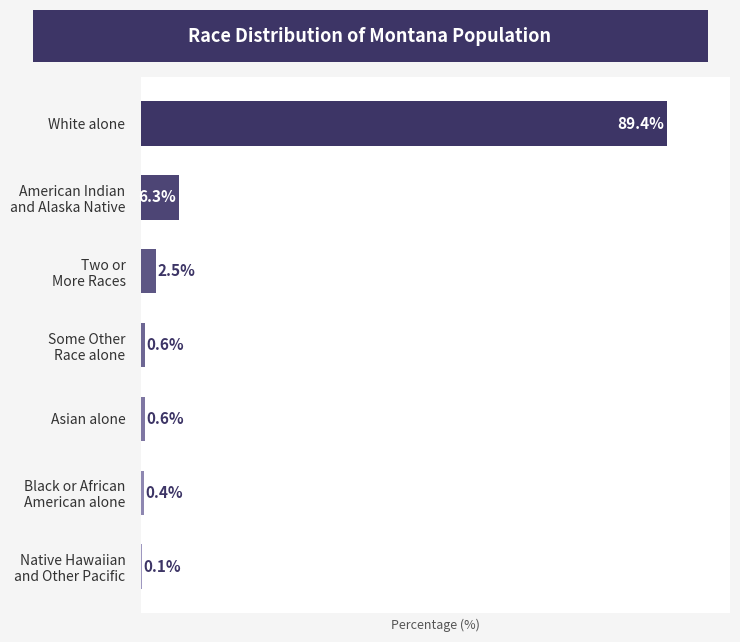

At which category does the chart reach its peak across all series?

White alone